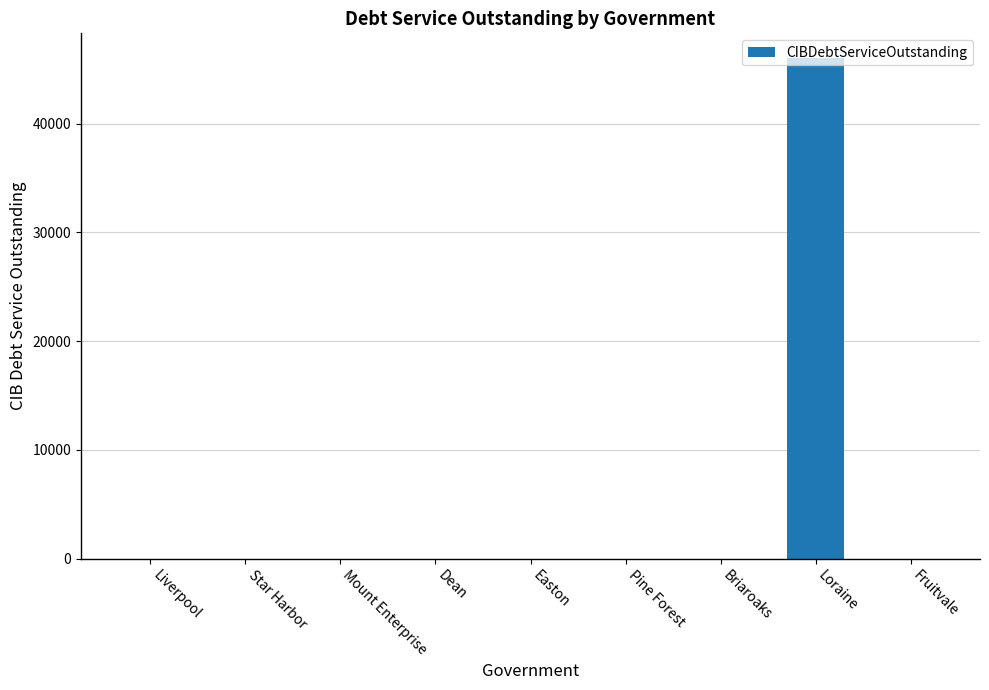

What is the change in value from Easton to Loraine?

+45990